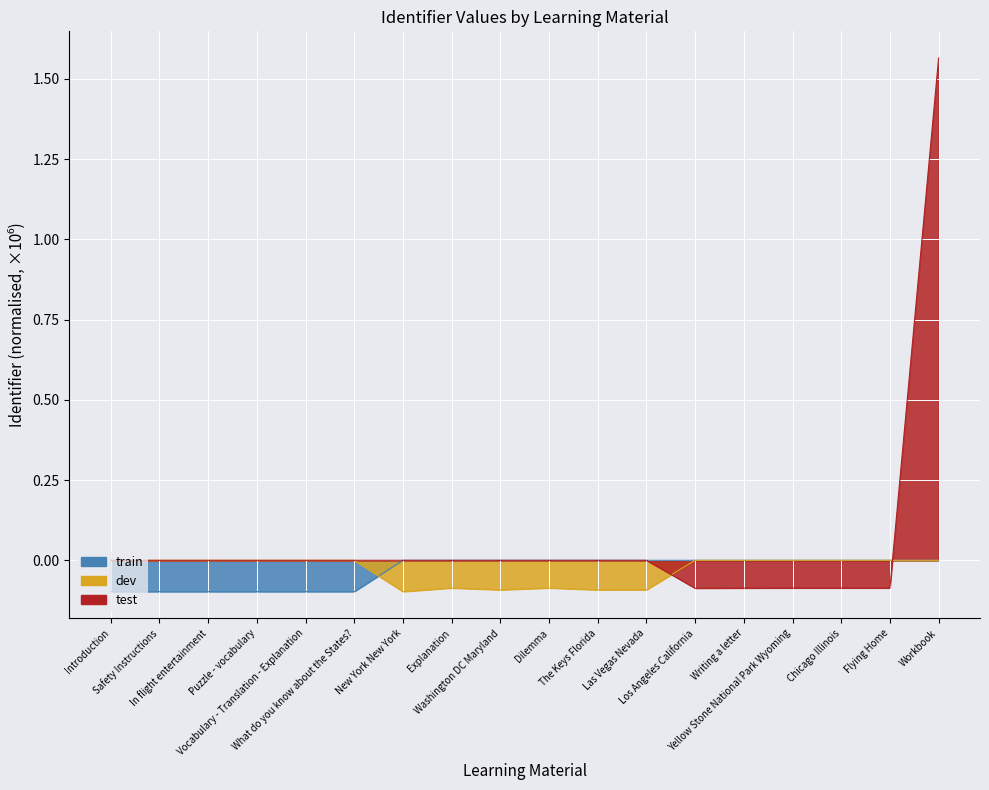

Reading left to right, list all the values displayed in this chart.

Introduction=0.0	Safety Instructions=0.0	In flight entertainment=0.0	Puzzle - vocabulary=0.0	Vocabulary - Translation - Explanation=0.0	What do you know about the States?=0.0	New York New York=0.0	Explanation=0.0	Washington DC Maryland=0.0	Dilemma=0.0	The Keys Florida=0.0	Las Vegas Nevada=0.0	Los Angeles California=-0.1	Writing a letter=-0.1	Yellow Stone National Park Wyoming=-0.1	Chicago Illinois=-0.1	Flying Home=-0.1	Workbook=1.6